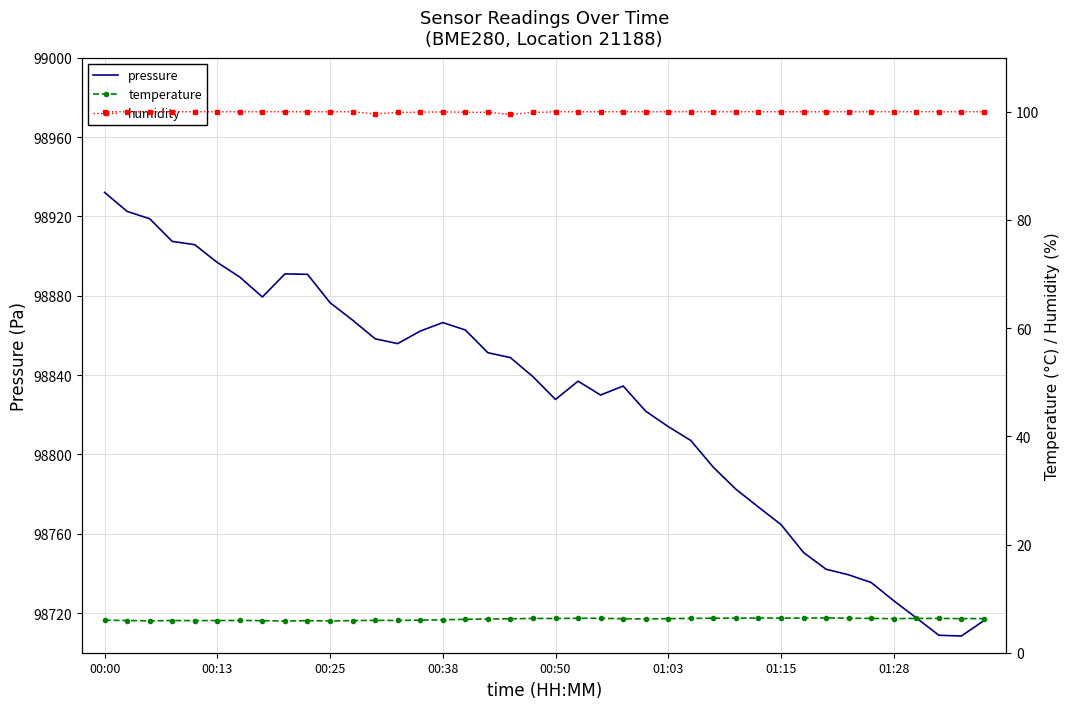

List the series in order of their peak value, lowest first.

temperature, humidity, pressure